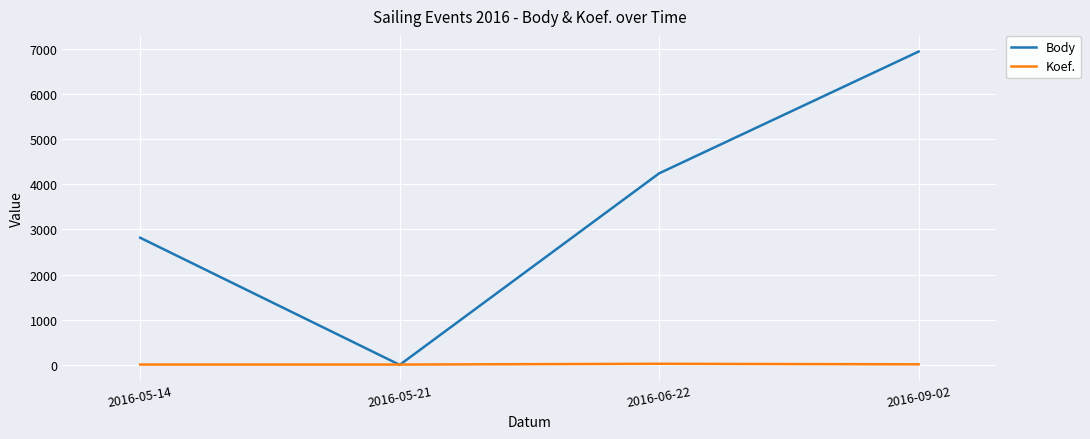

True or false: Body has more than 0 points higher than both neighbors.

False